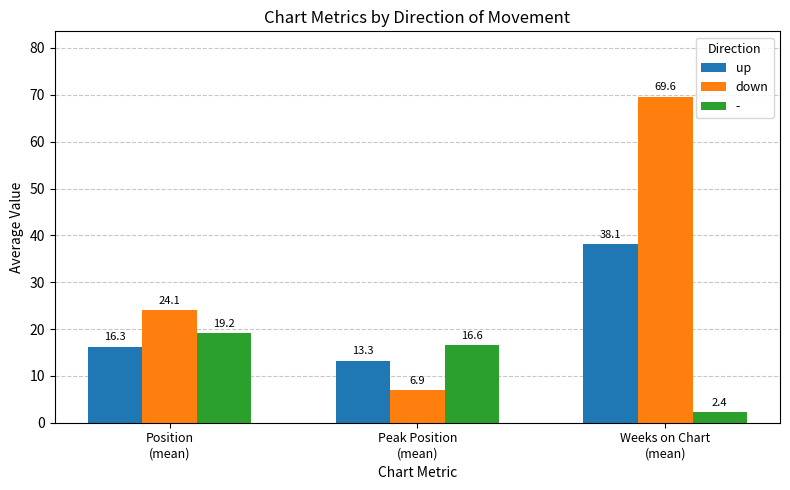

Reading left to right, transcribe all the data shown in this chart.

up: 16.3	13.3	38.1
down: 24.1	6.9	69.6
-: 19.2	16.6	2.4